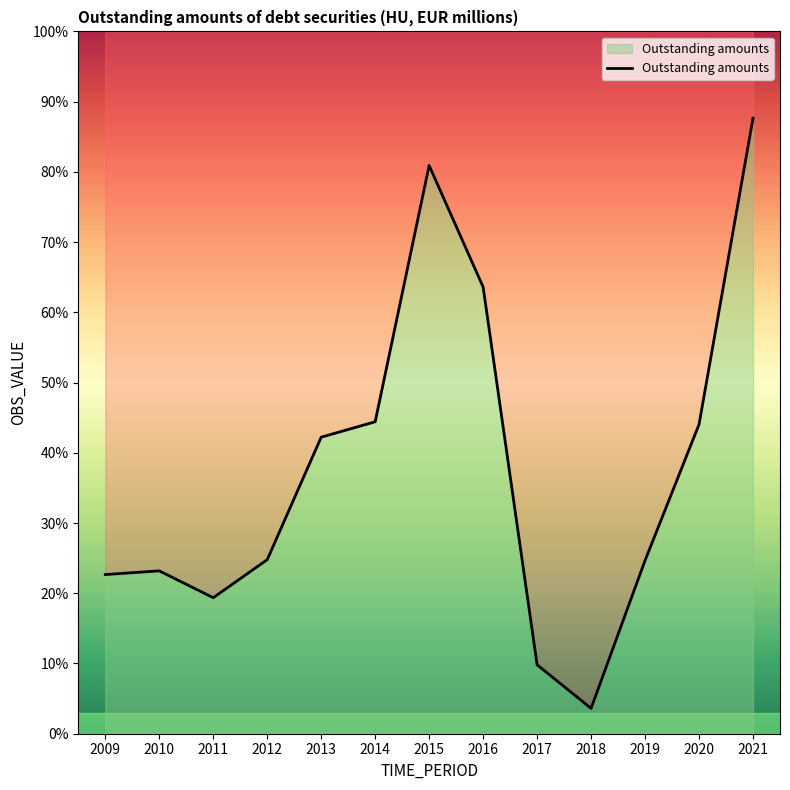

True or false: the data shows 117.8 at 2017.

True